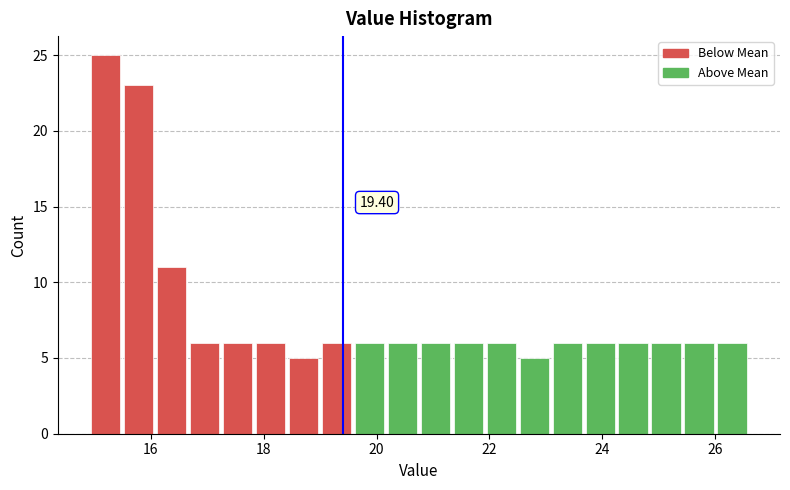

Around what value on the x-axis is the tallest bar? Give the approximate position of its centre, as read against the axis.

15.2